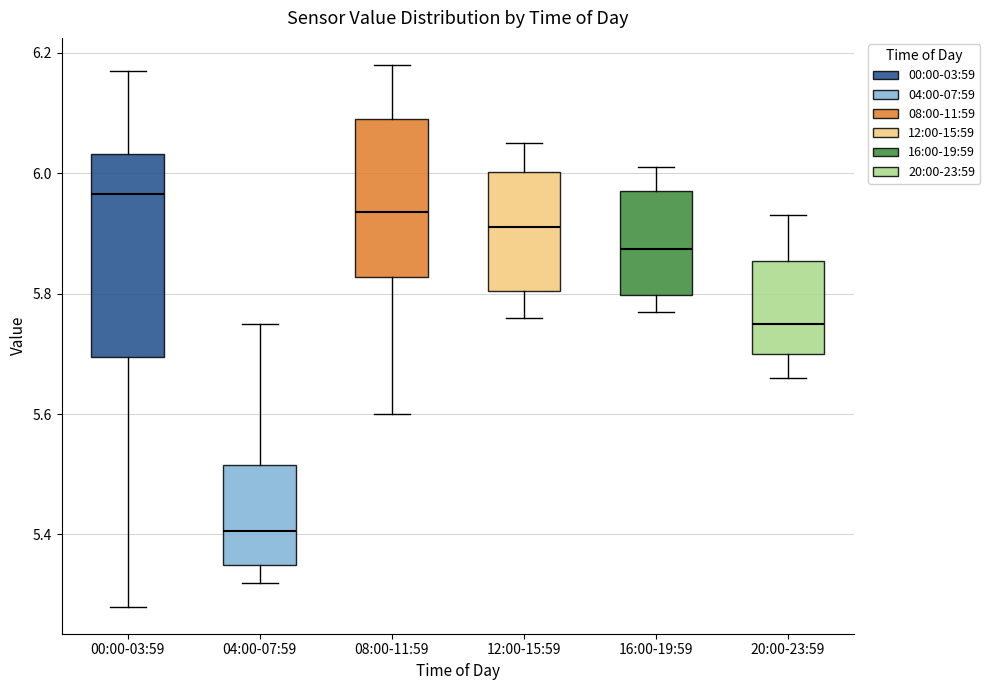

Comparing the boxes themselves (not the whiskers), which one is the tallest?

00:00-03:59